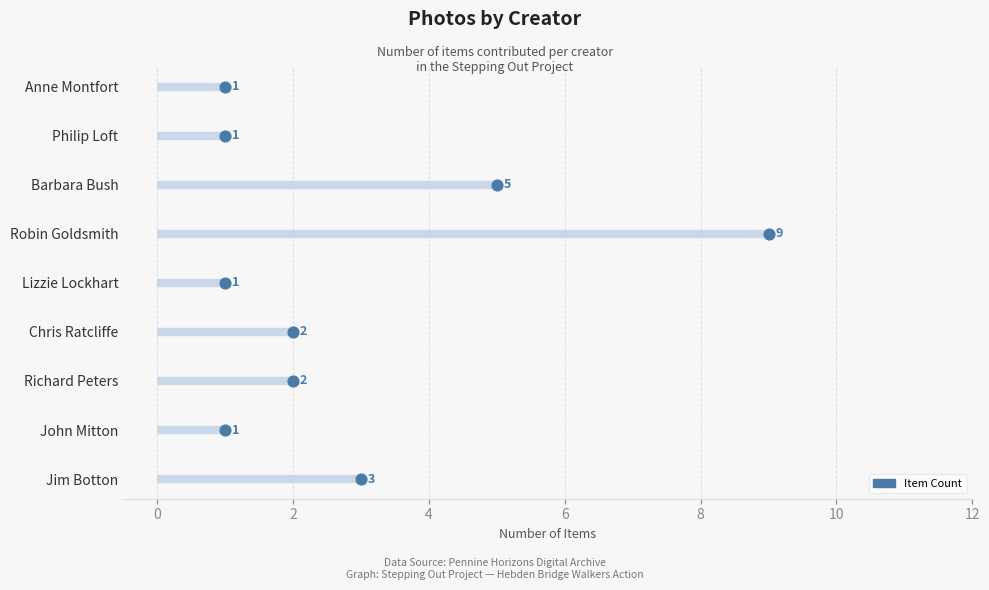

Which has a higher value, Barbara Bush (Jumble) or Richard Peters?

Barbara Bush (Jumble)